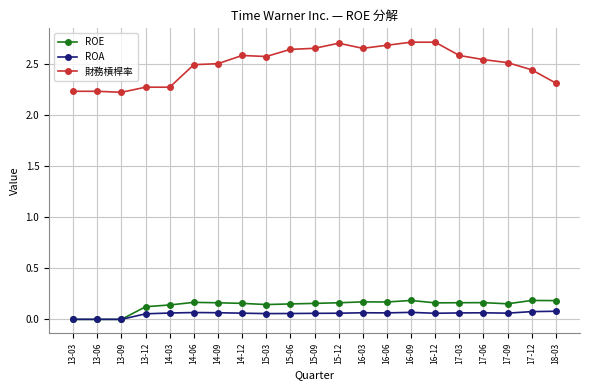

True or false: 財務槓桿率 has more than 0 points higher than both neighbors.

True